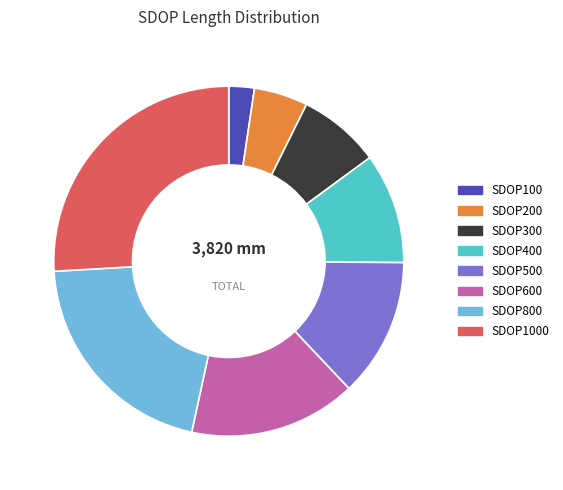

What is the smallest slice in the pie chart?

SDOP100